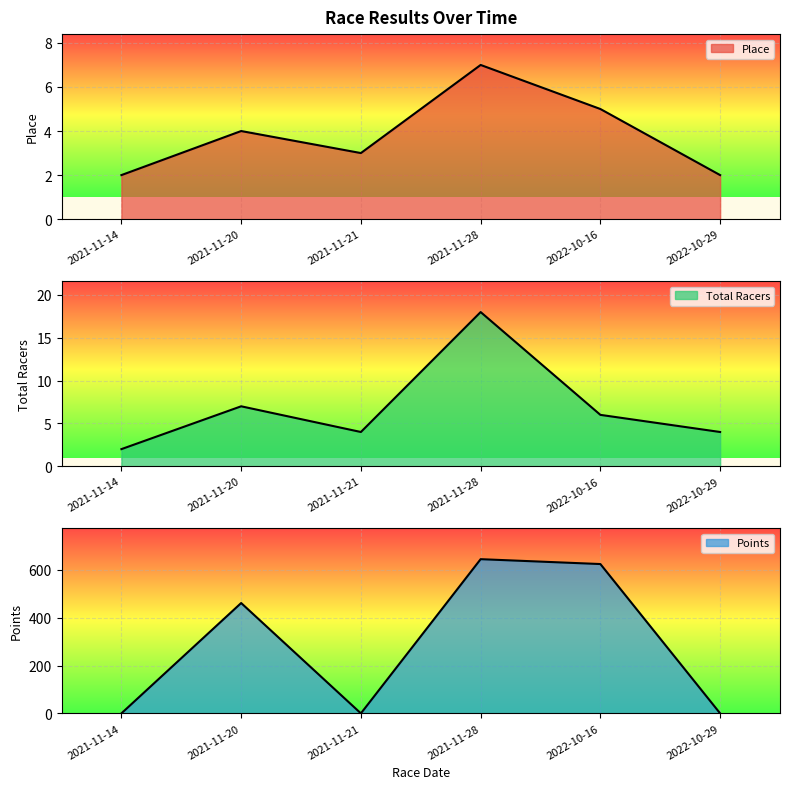

True or false: Place has a value of 2.6 at 2022-10-29.

False